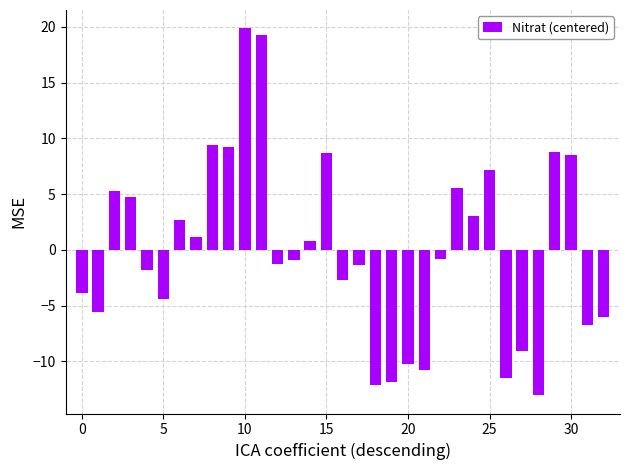

What is the difference between the second highest and minimum values?

32.3